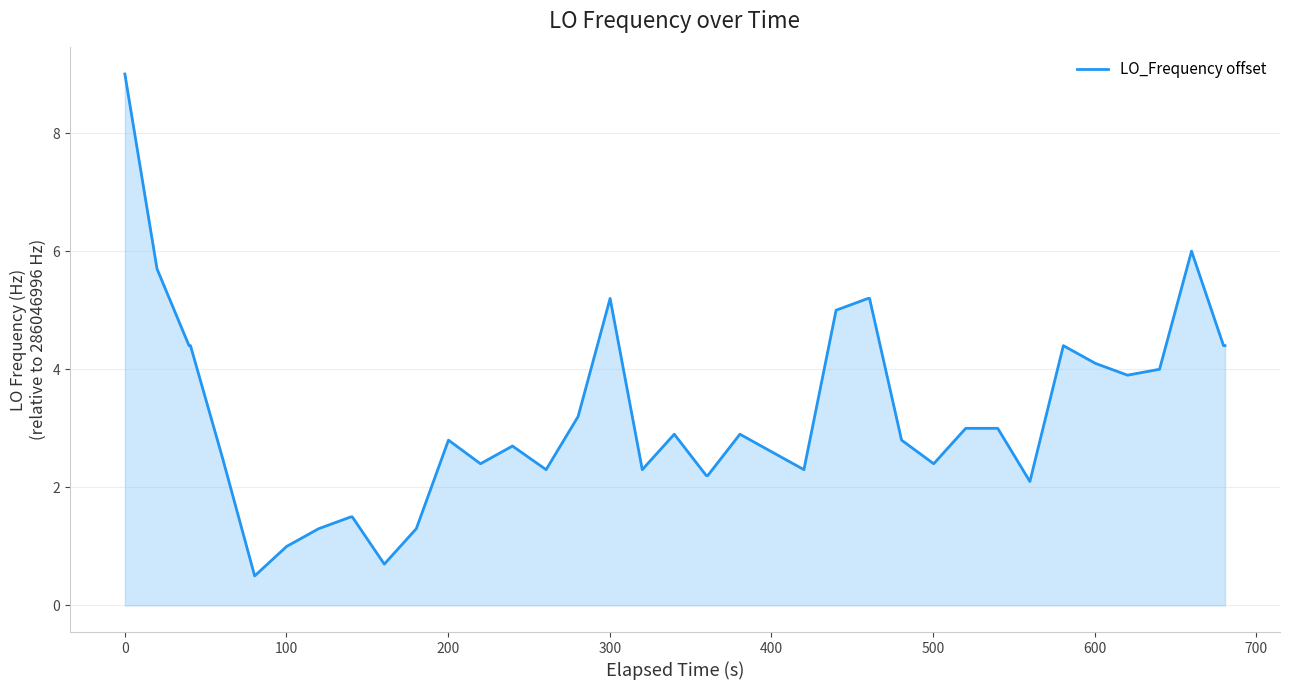

What is the greatest value displayed?

9.0